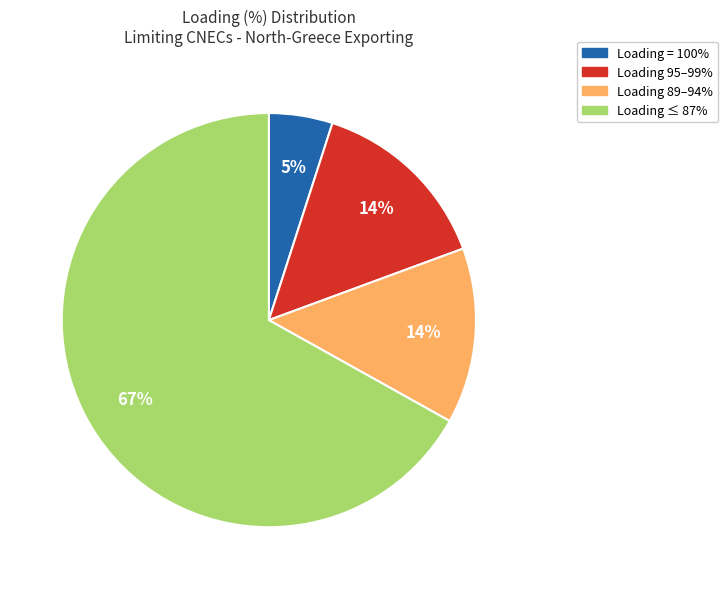

Does any single category account for the majority?

Yes